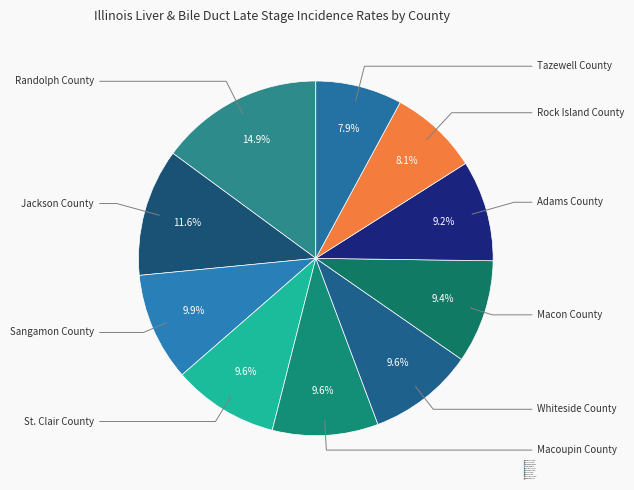

Between Macon County and Rock Island County, which is larger?

Macon County